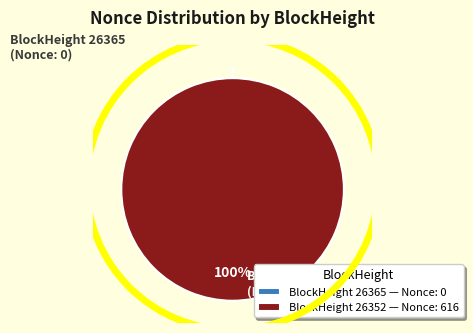

How many segments does this pie chart have?

2